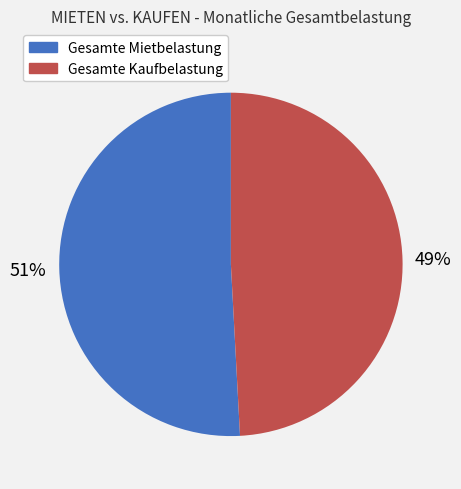

Which has a higher value, Gesamte Mietbelastung or Gesamte Kaufbelastung?

Gesamte Mietbelastung